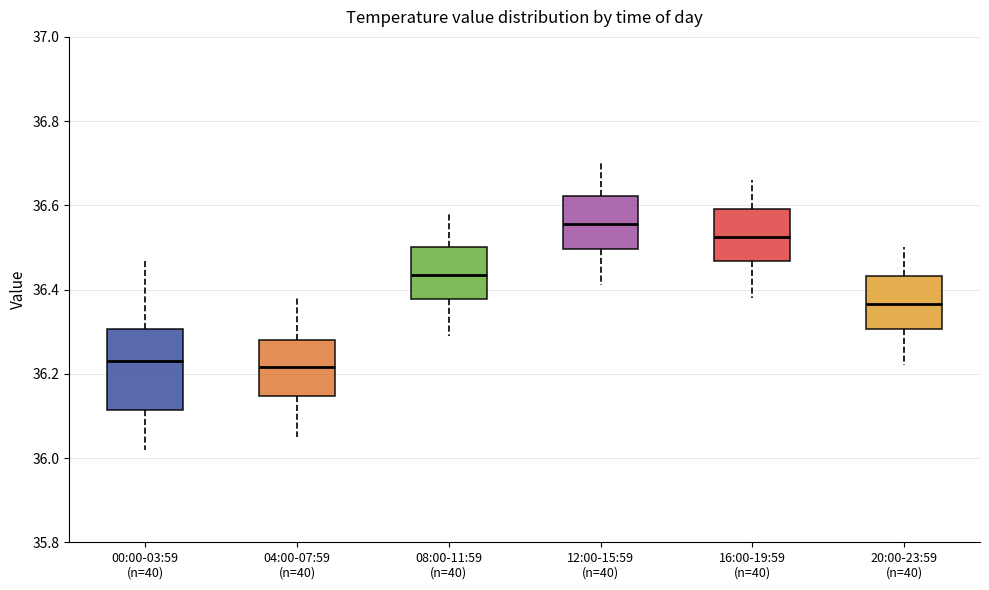

Comparing the boxes themselves (not the whiskers), which one is the tallest?

00:00-03:59 (n=40)